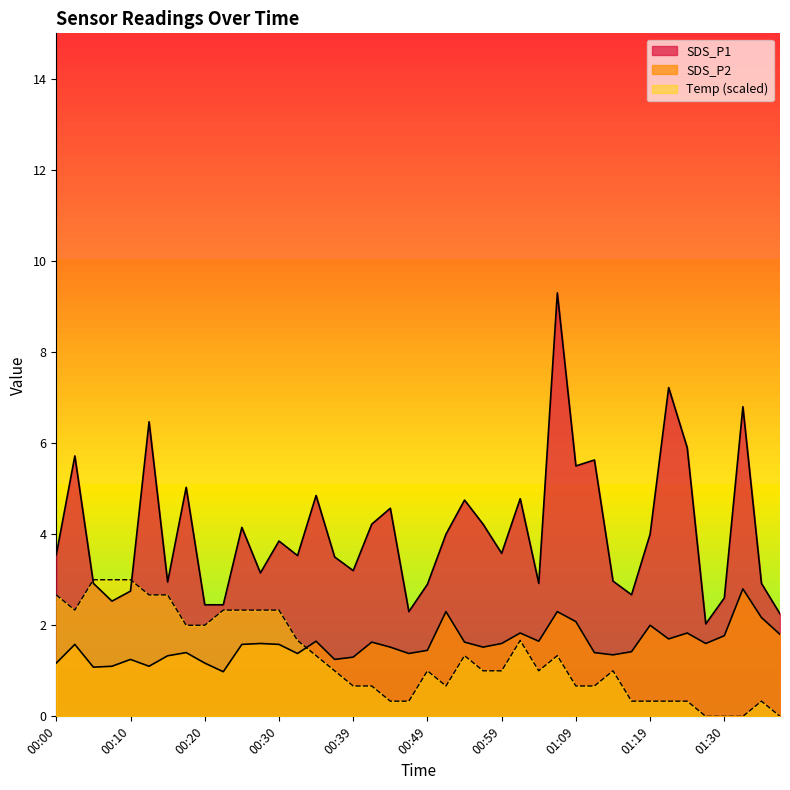

How many times do Temp and SDS_P1 cross each other?

2